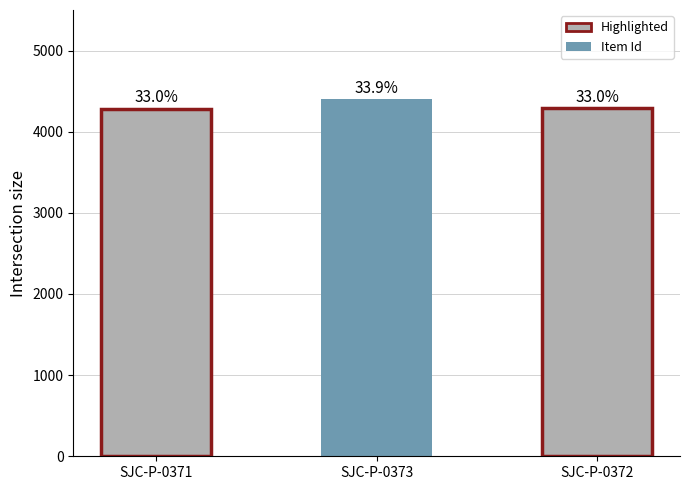

How many bars are there in total?

3